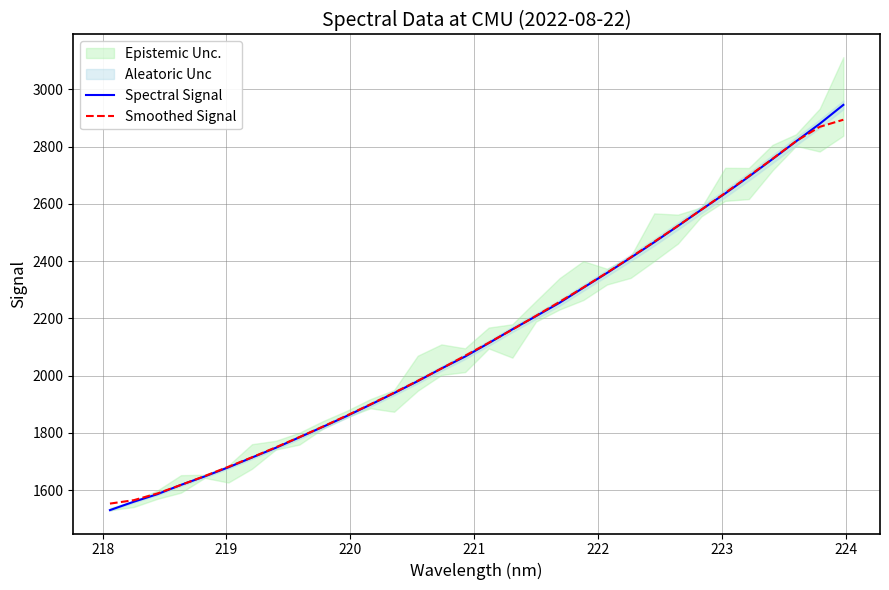

What is the minimum value for Spectral Signal?

1530.0